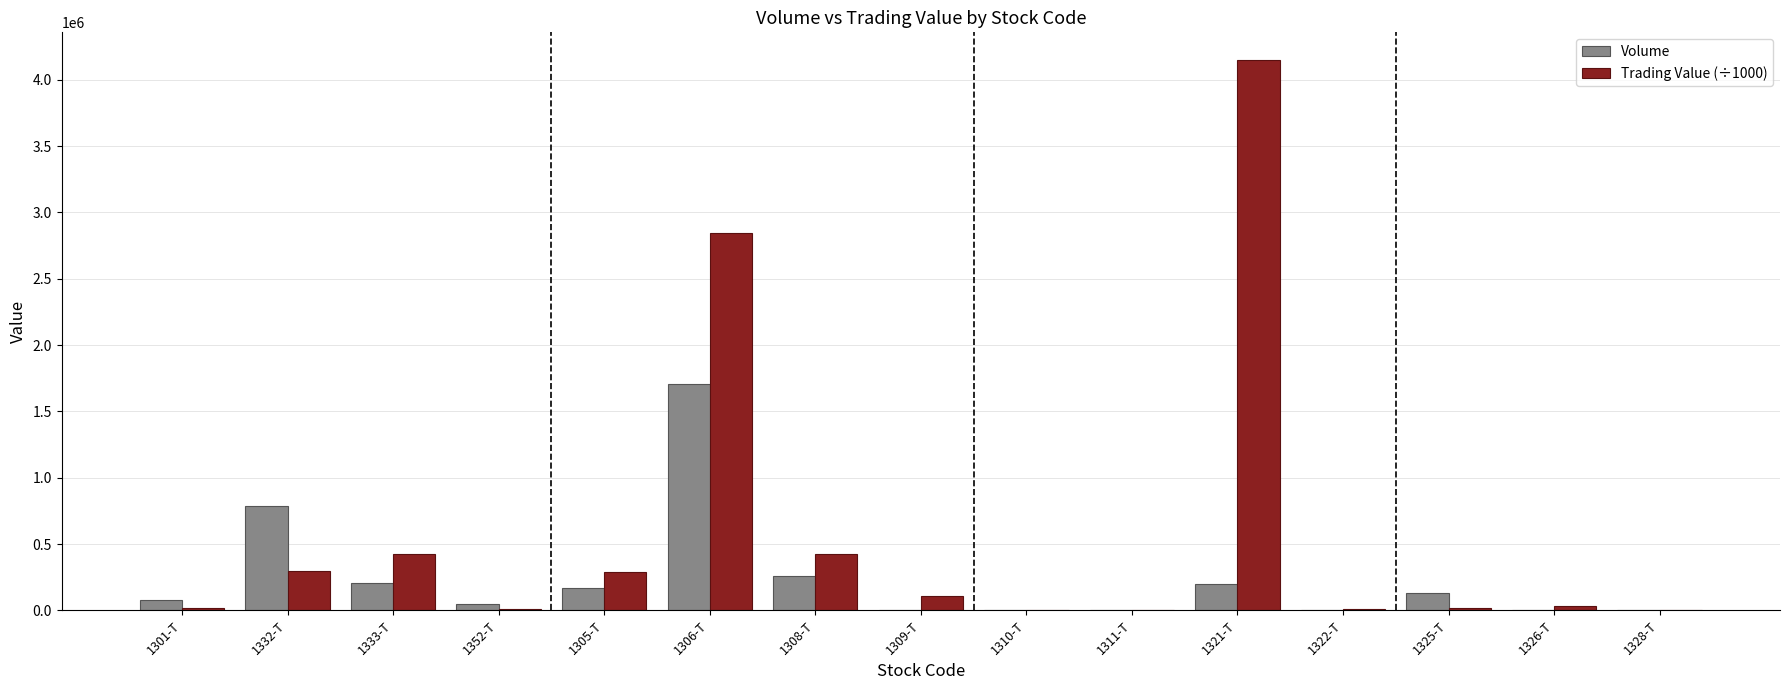

At which label is Volume closest to 854065?

1332-T